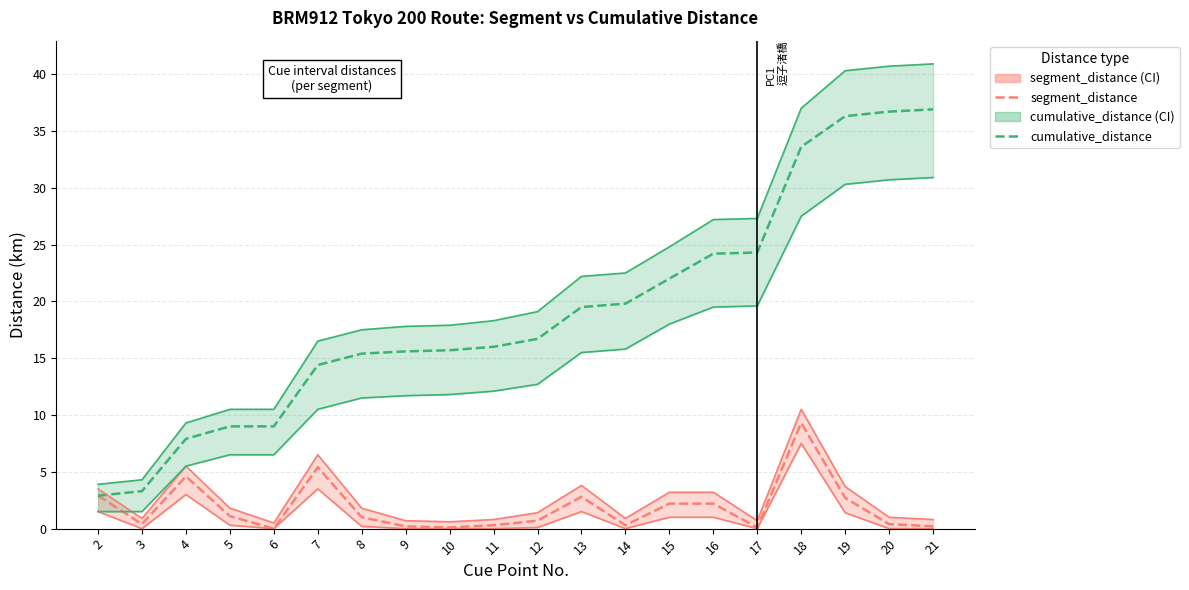

List the labels in order of segment_distance (lower) value, smallest first.

3, 6, 9, 10, 11, 14, 17, 20, 21, 12, 8, 5, 15, 16, 19, 2, 13, 4, 7, 18